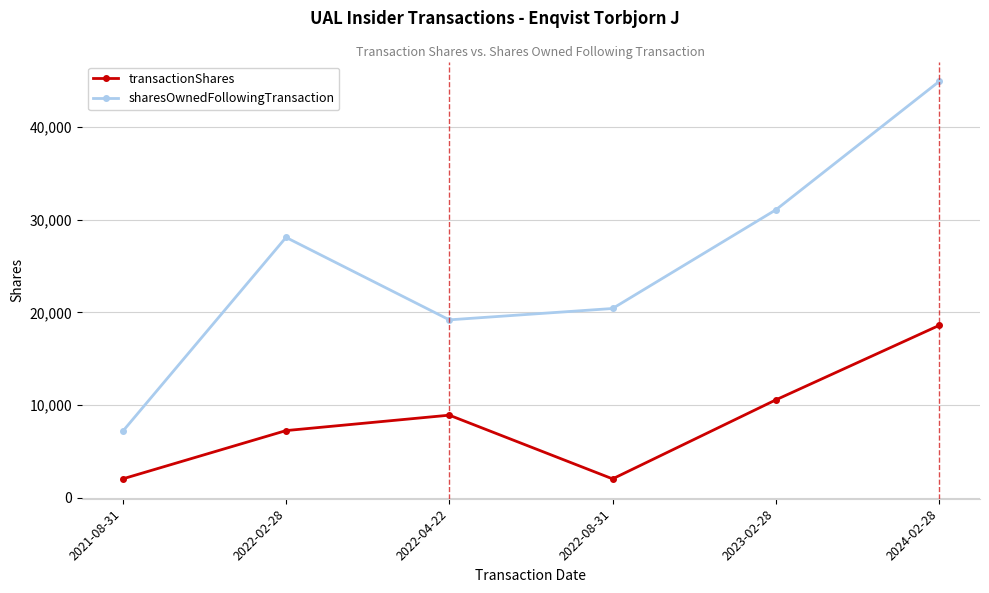

What is the label of the 2nd point from the left?

2022-02-28